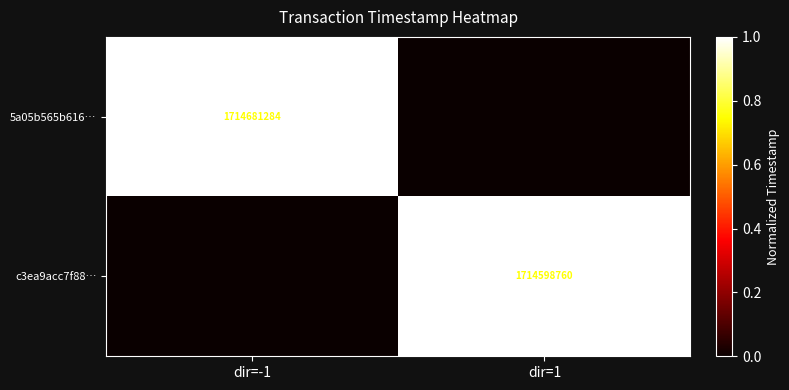

At which category is the sum across all series the highest?

dir=-1